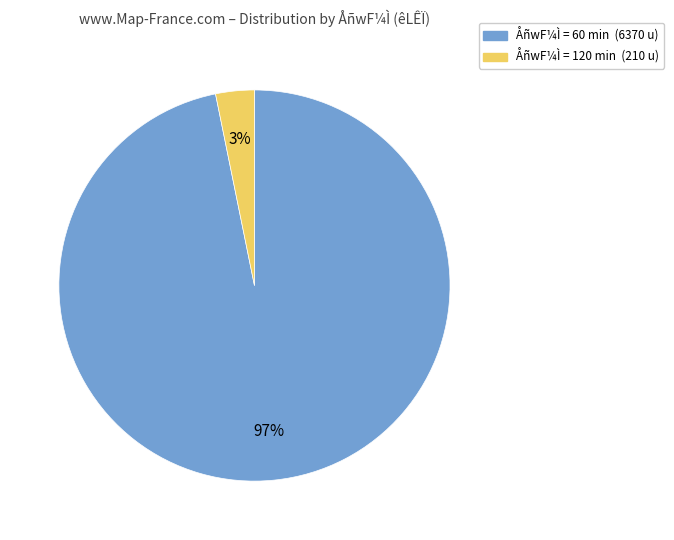

To the nearest percent, what is the average slice percentage?

50%